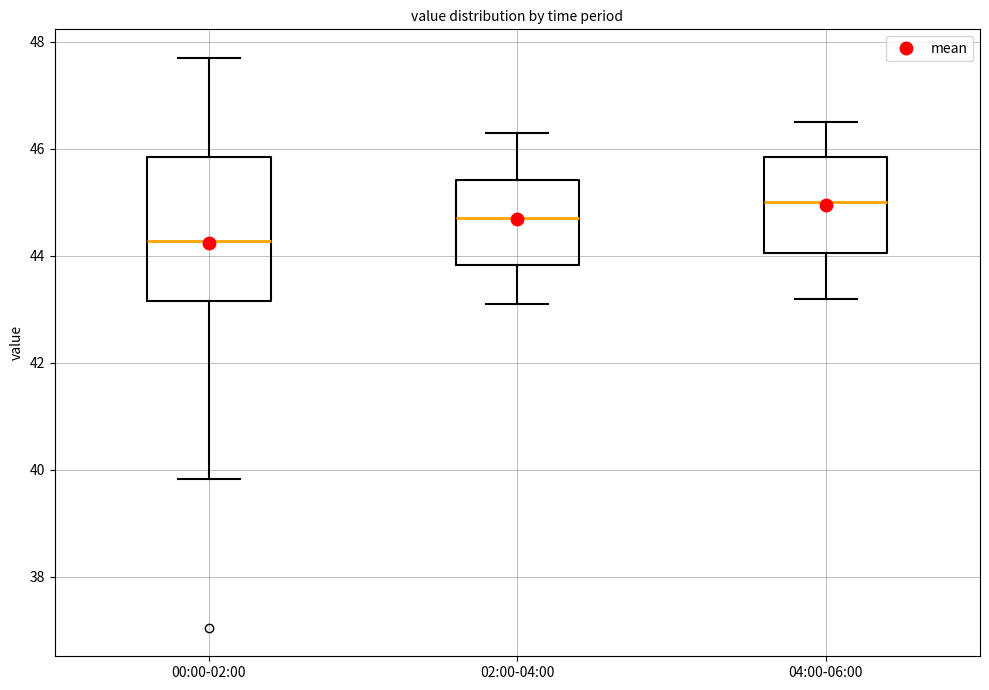

Which box has the highest median line?

04:00-06:00